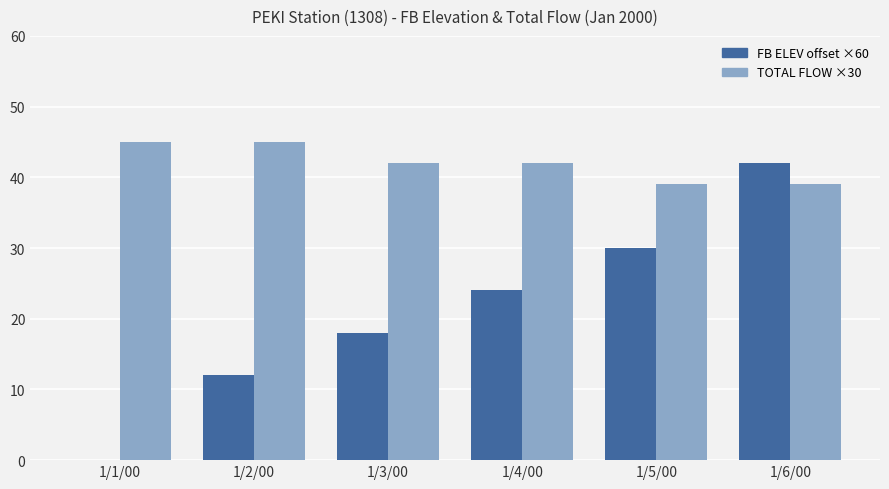

At which category is the sum across all series the highest?

1/6/00